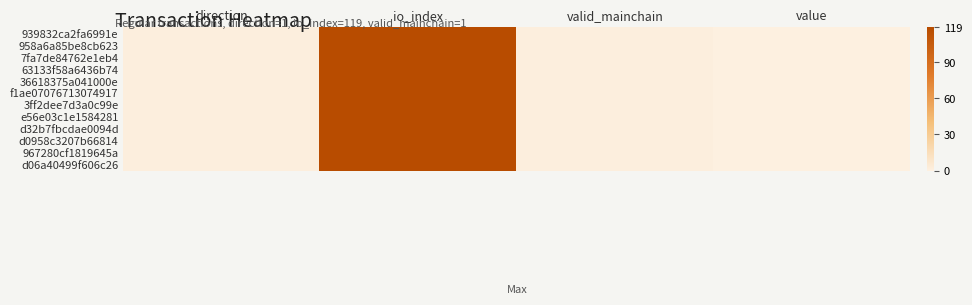

At valid_mainchain, list the series in order from largest to smallest.

939832ca2fa6991e, 958a6a85be8cb623, 7fa7de84762e1eb4, 63133f58a6436b74, 36618375a041000e, f1ae07076713074917, 3ff2dee7d3a0c99e, e56e03c1e1584281, d32b7fbcdae0094d, d0958c3207b66814, 967280cf1819645a, d06a40499f606c26